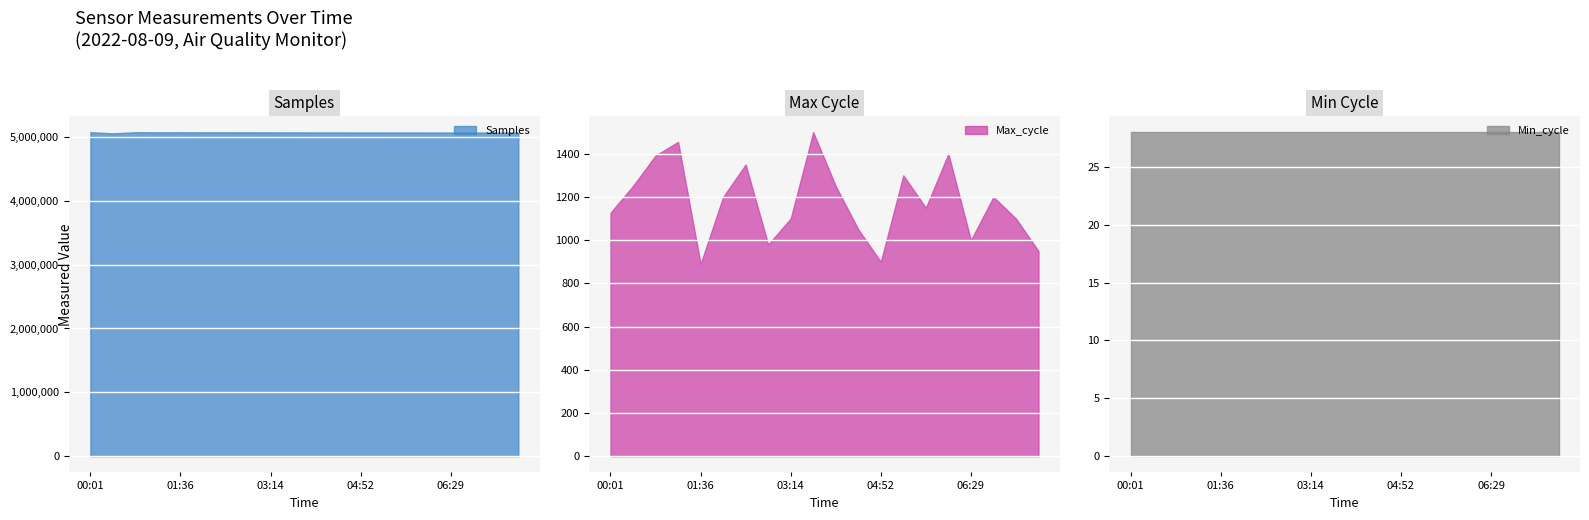

True or false: Max_cycle and Samples intersect in this chart.

False